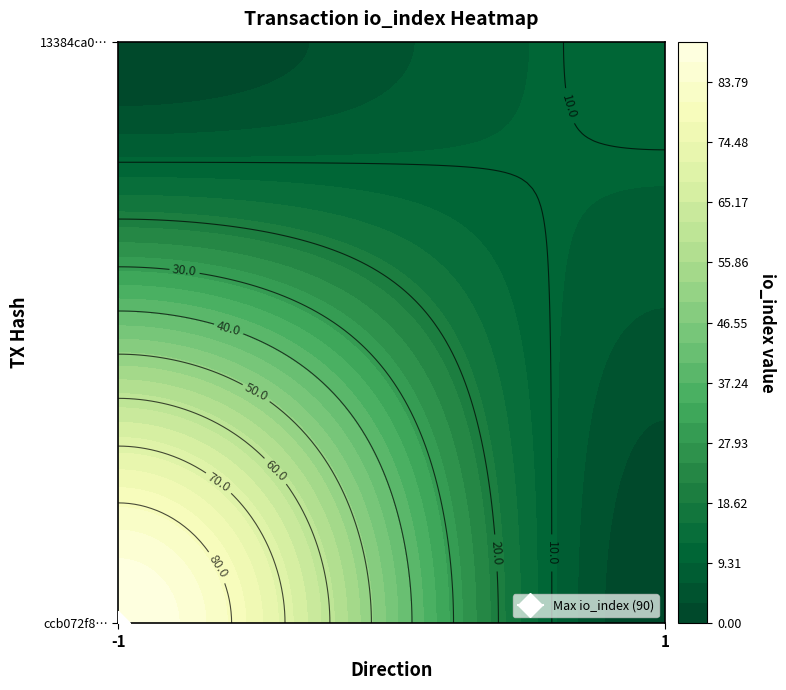

Which series has the largest total across all categories?

ccb072f8…